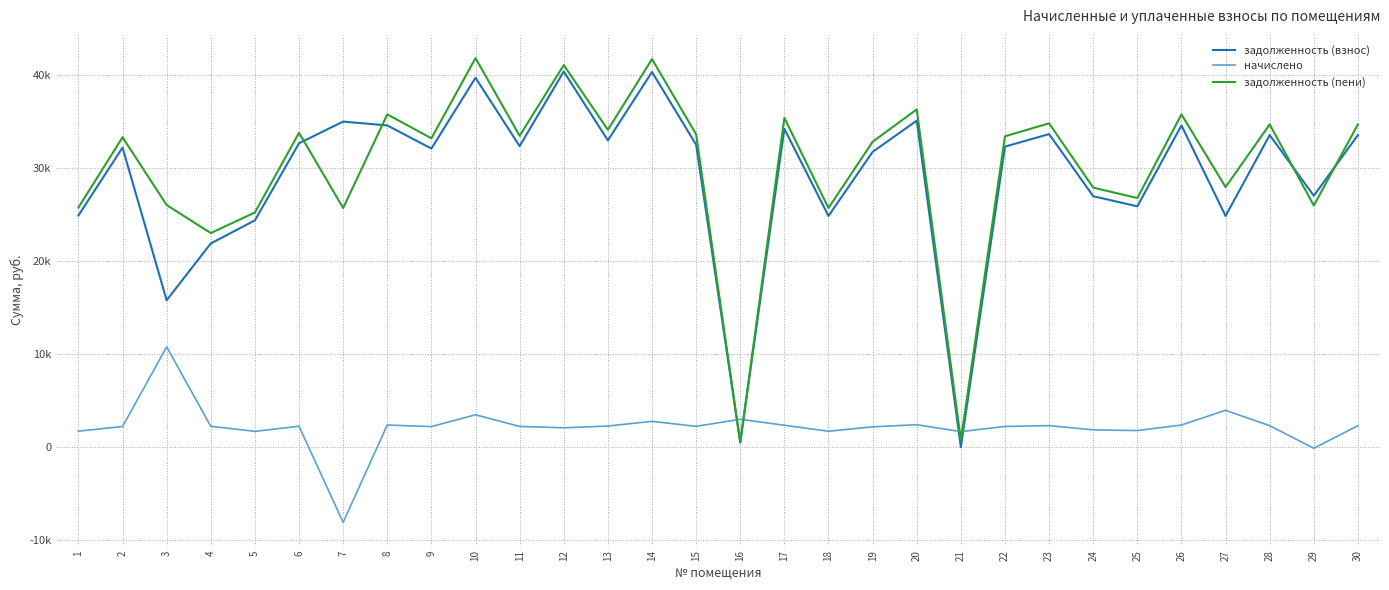

Reading right to left, list all the values displayed in this chart.

задолженность (взнос): 33506.7	26991.7	33506.7	24819.8	34540.9	25854.0	26939.8	33610.2	32265.9	0.0	35057.9	31697.0	24819.8	34178.9	523.6	32472.5	40280.7	32938.1	40332.2	32317.6	39660.2	32059.0	34540.9	34954.5	32627.7	24349.4	21866.0	15771.0	32162.5	24871.5
начислено: 2301.7	-124.8	2301.7	3951.4	2372.8	1776.0	1850.6	2308.8	2216.5	1662.4	2408.3	2177.4	1705.0	2347.9	2983.7	2230.7	2767.0	2262.6	2075.4	2220.0	3473.0	2202.2	2372.8	-8081.6	2241.3	1690.7	2237.8	10763.8	2209.3	1708.5
задолженность (пени): 34657.6	25939.8	34657.6	27918.7	35727.2	26742.0	27865.1	34764.6	33374.1	761.4	36262.1	32785.7	25672.3	35352.8	474.4	33587.9	41664.2	34069.4	41022.4	33427.6	41771.0	33160.1	35727.2	25672.3	33748.4	25194.8	22984.9	25993.1	33267.1	25725.8